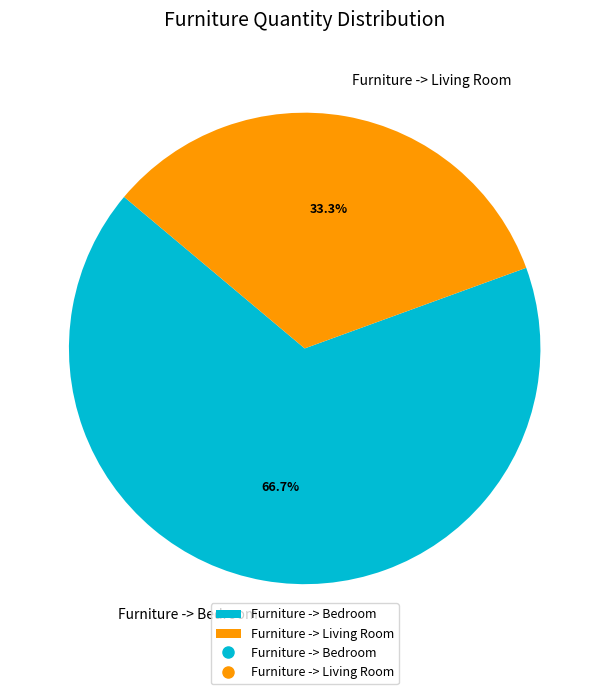

What is the total percentage of Furniture -> Bedroom and Furniture -> Living Room?

100.0%